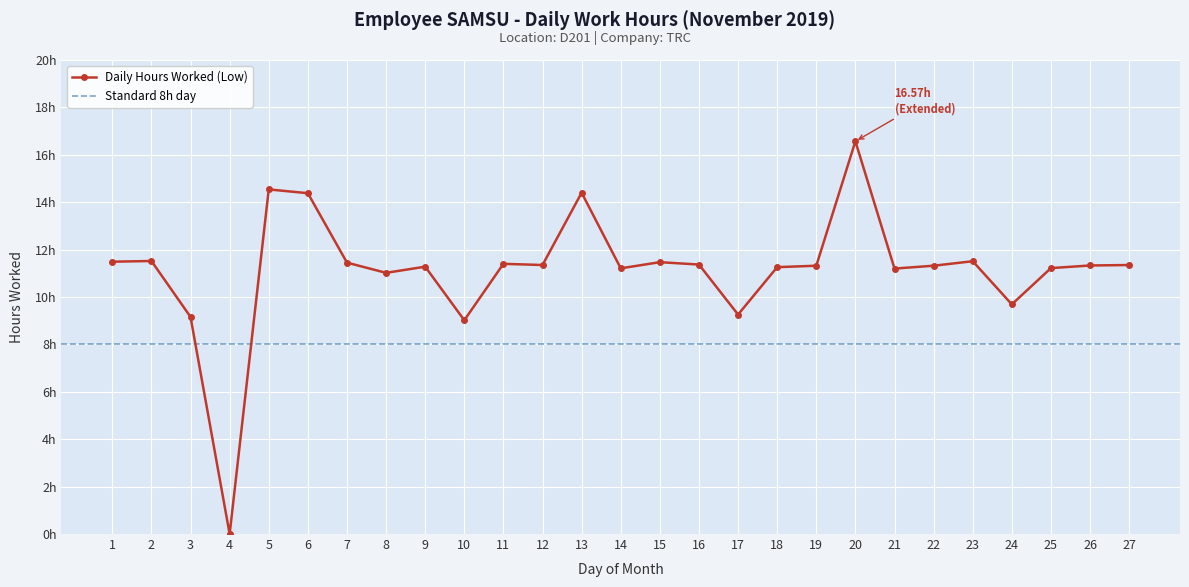

Reading left to right, extract all data points from this chart.

1=11.5	2=11.5	3=9.2	4=0.0	5=14.5	6=14.4	7=11.4	8=11.0	9=11.3	10=9.0	11=11.4	12=11.3	13=14.4	14=11.2	15=11.5	16=11.4	17=9.3	18=11.3	19=11.3	20=16.6	21=11.2	22=11.3	23=11.5	24=9.7	25=11.2	26=11.3	27=11.3